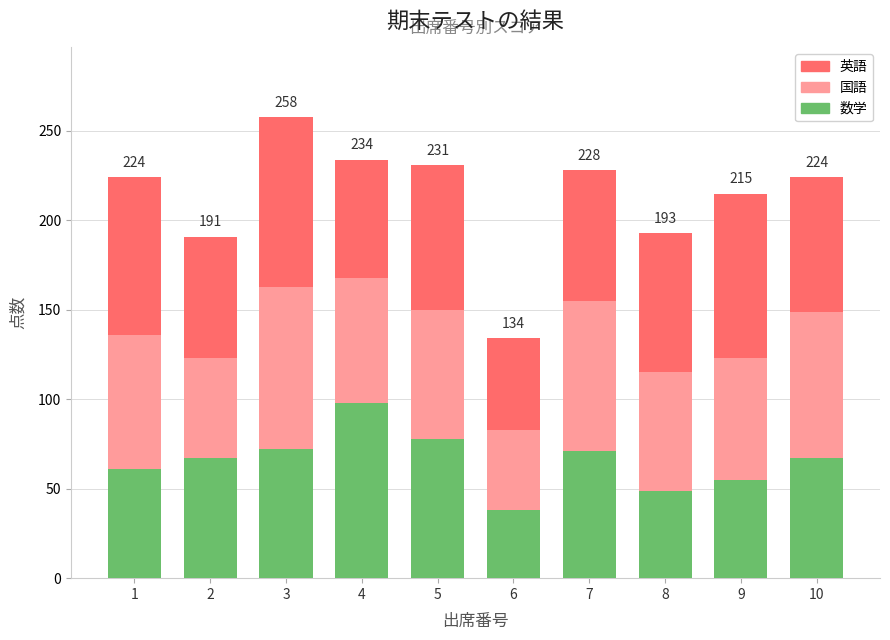

What is the total value across all series at 1?

224